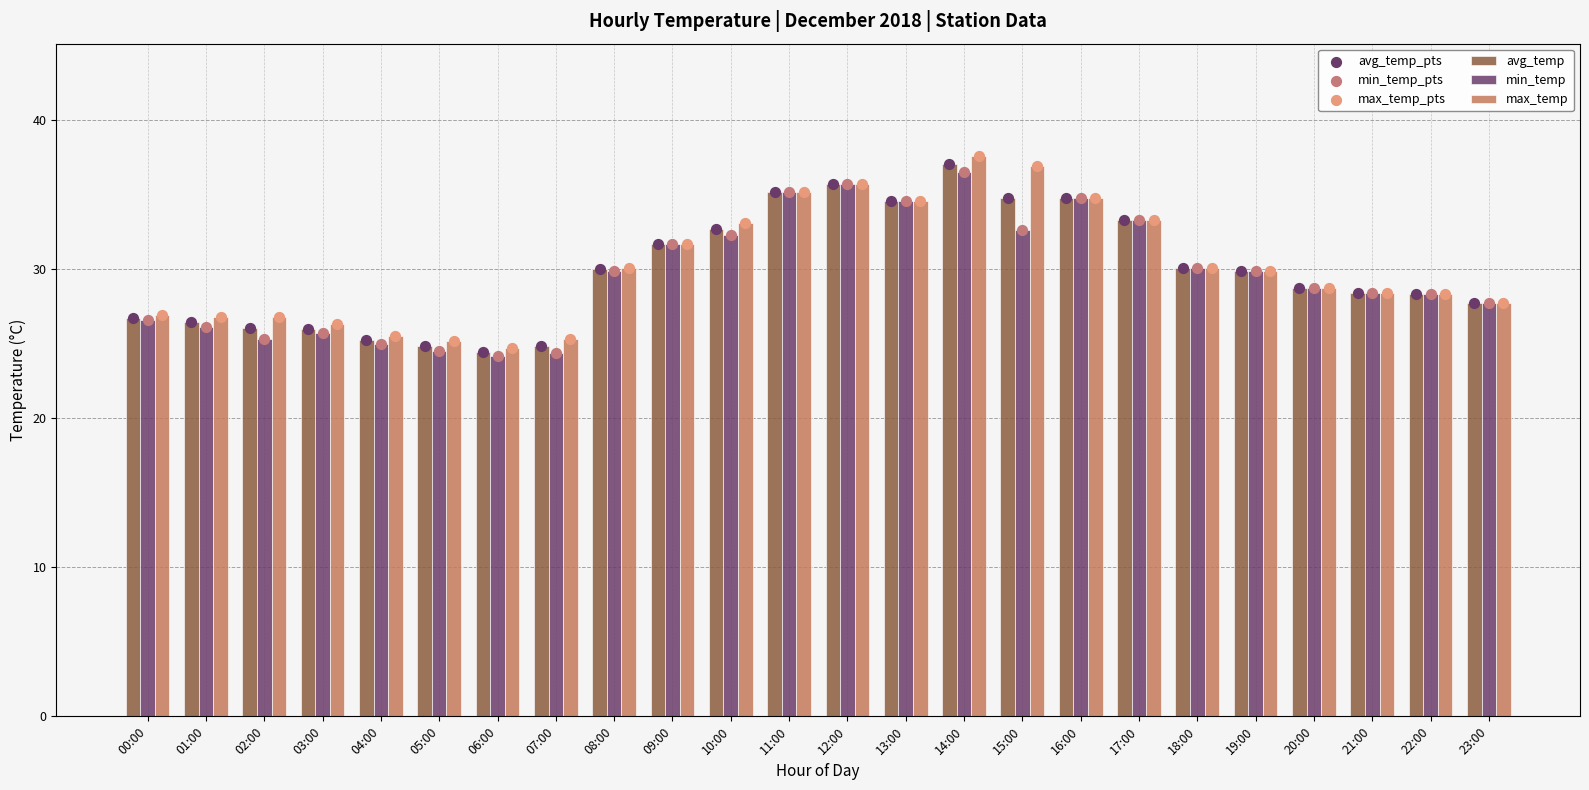

Which series has the largest total across all categories?

max_temp